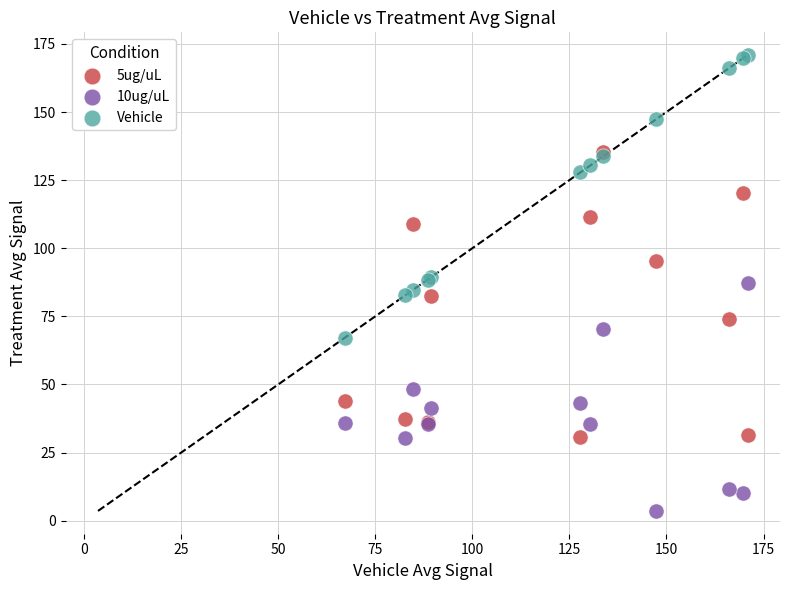

In the Vehicle series, what Y value is closest to 118?

127.8